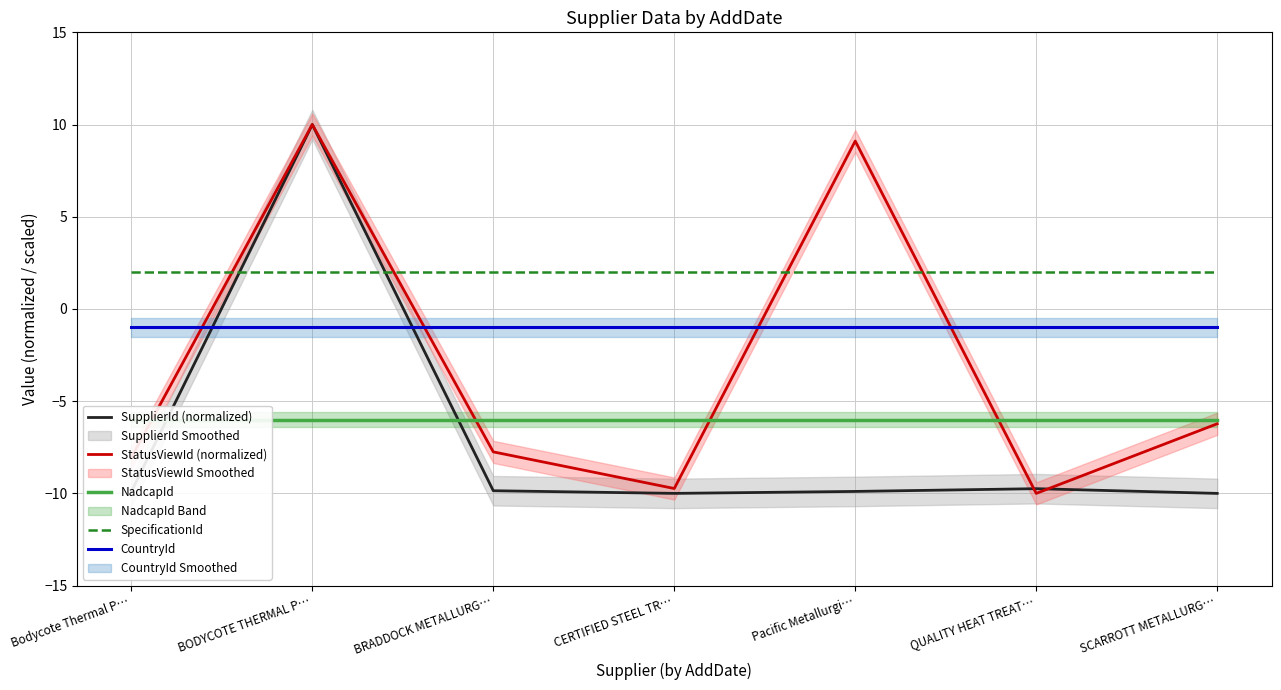

Is this an area chart (filled region under the line)?

No